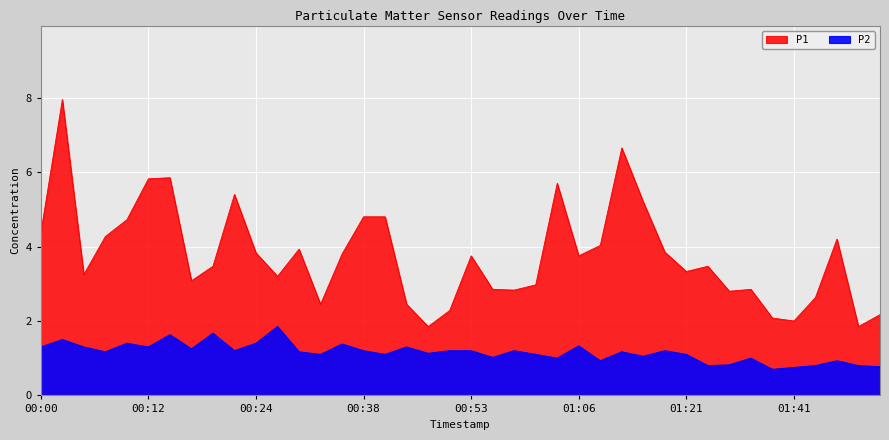

True or false: P1 has more than 2 points higher than both neighbors.

True